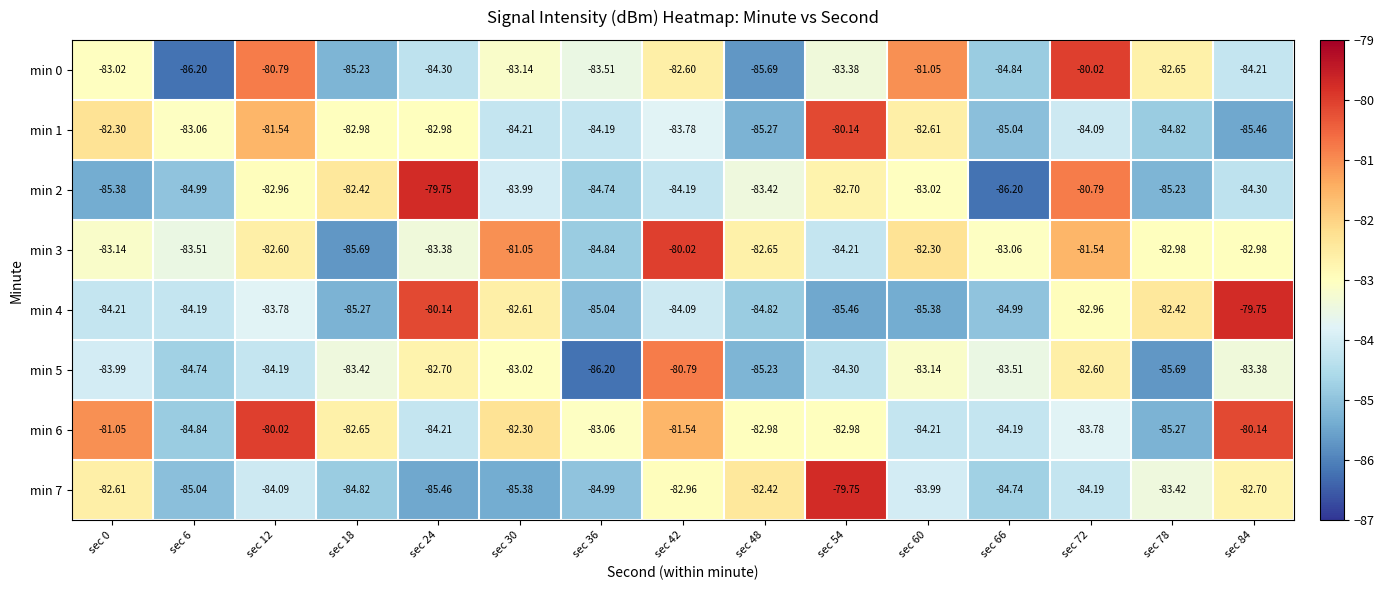

Is the value of min 0 at sec 66 greater than the value of min 3 at sec 54?

No